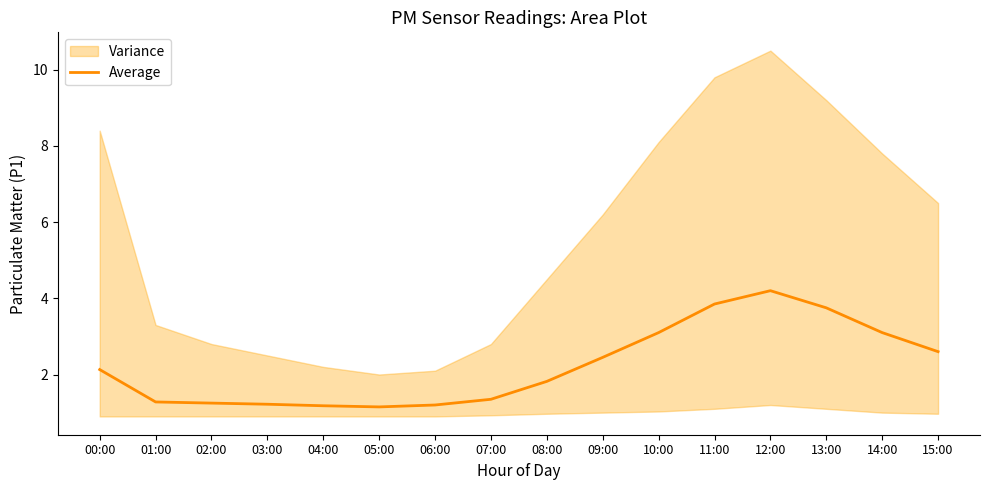

Rank the categories by value from highest to lowest.

12:00, 11:00, 13:00, 10:00, 14:00, 15:00, 09:00, 00:00, 08:00, 07:00, 01:00, 02:00, 03:00, 06:00, 04:00, 05:00